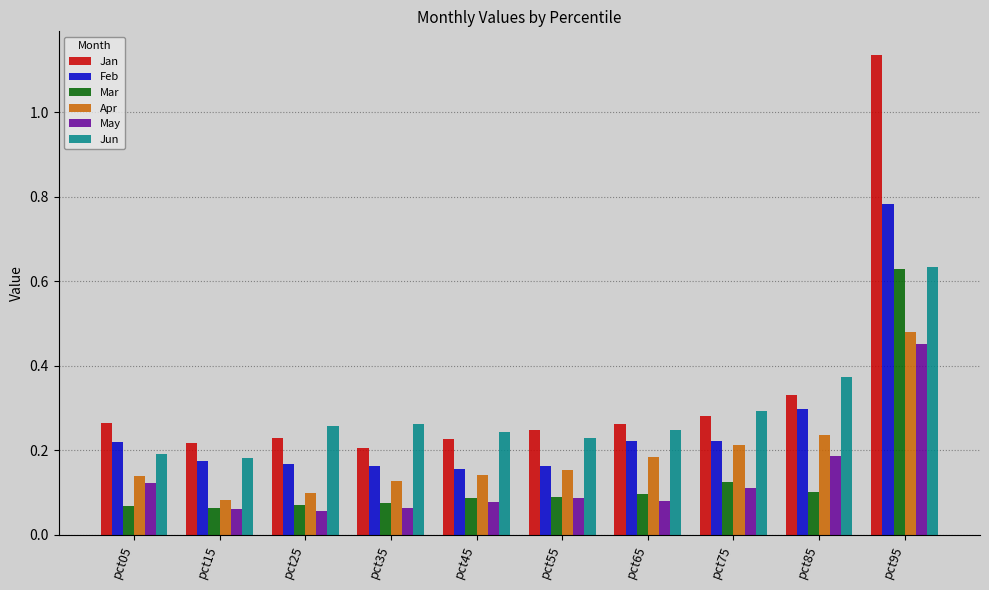

What are all the series names shown in the legend?

Jan, Feb, Mar, Apr, May, Jun